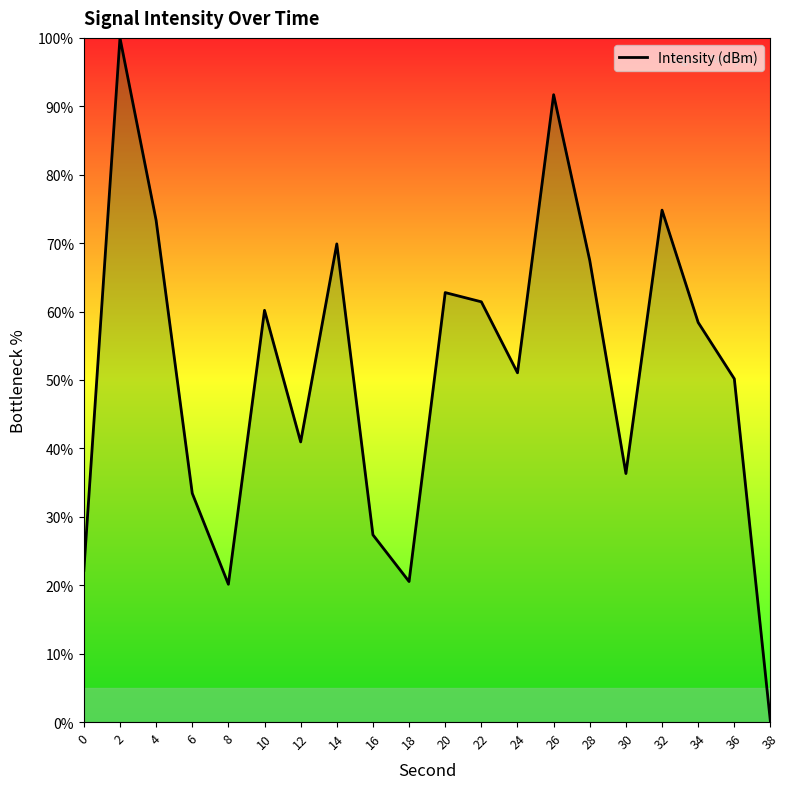

What is the change in value from 8 to 32?

+54.7